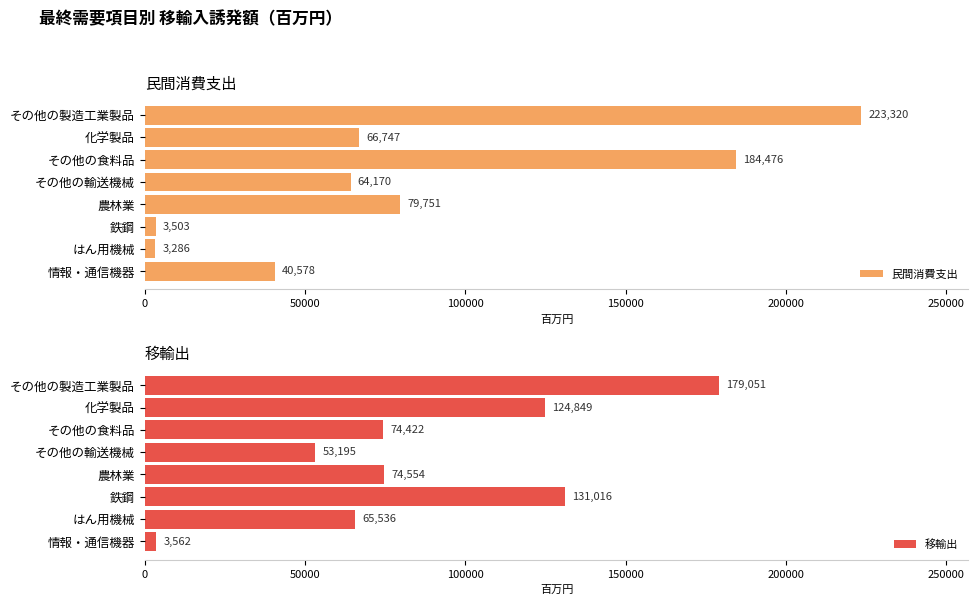

Is it true that 移輸出 equals 39676 at 鉄鋼?

False